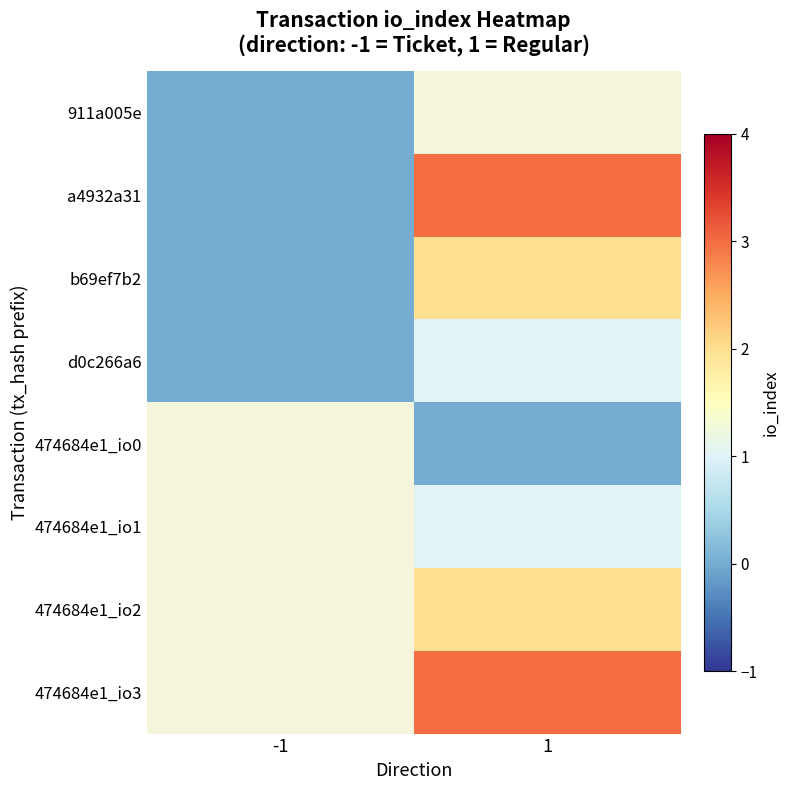

List the labels in order of a4932a31 value, smallest first.

-1, 1